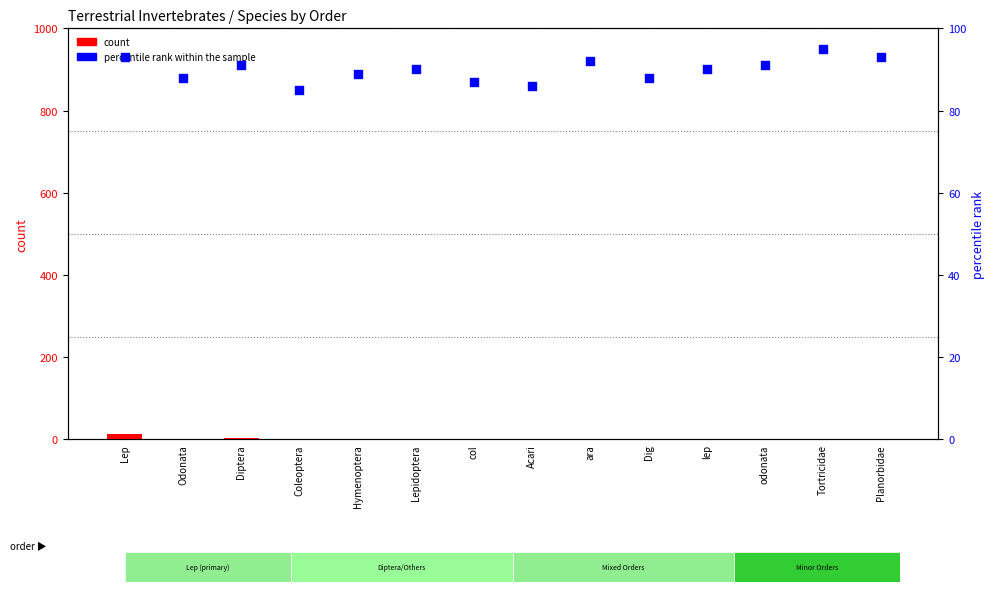

What is the total value across all series at Acari?

87